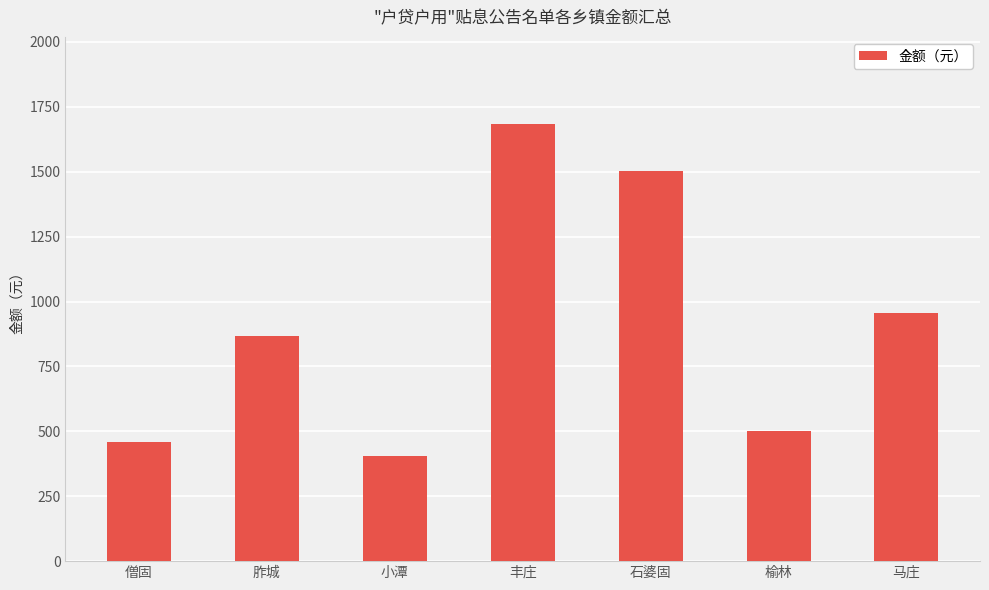

What is the ratio of the value at 马庄 to the value at 胙城?

1.1